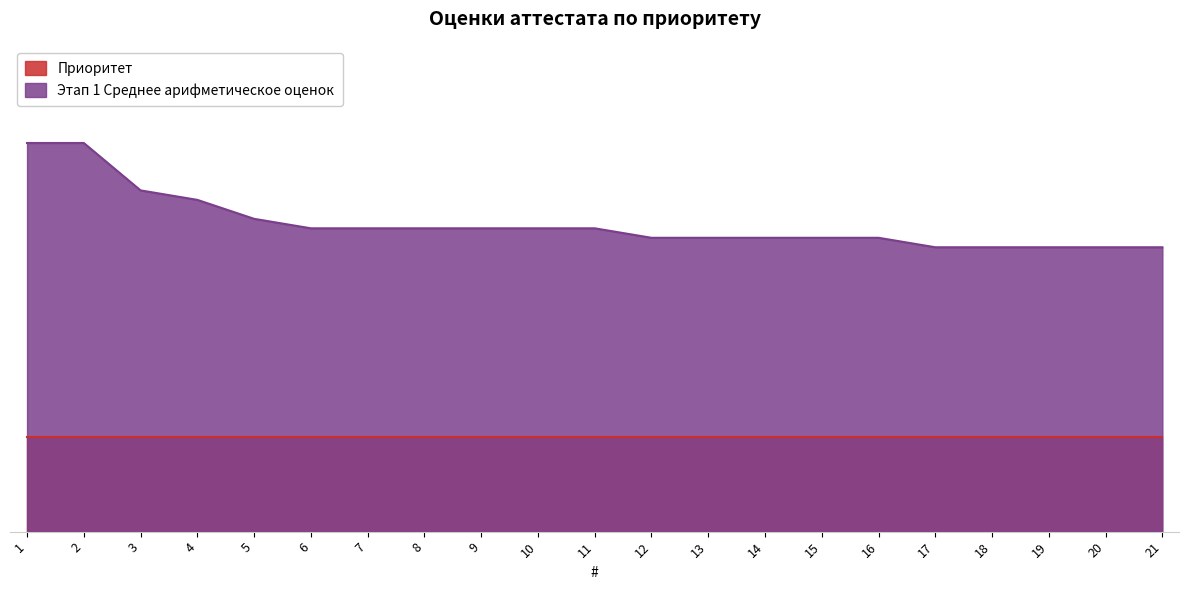

List the labels in order of value, smallest first.

17, 18, 19, 20, 21, 12, 13, 14, 15, 16, 6, 7, 8, 9, 10, 11, 5, 4, 3, 1, 2